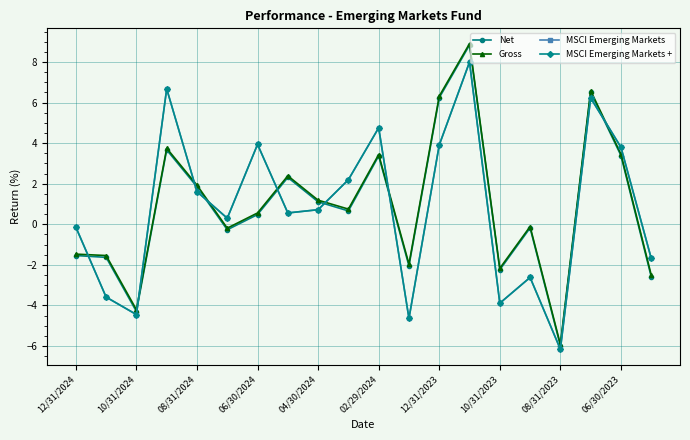

Is this an area chart (filled region under the line)?

No